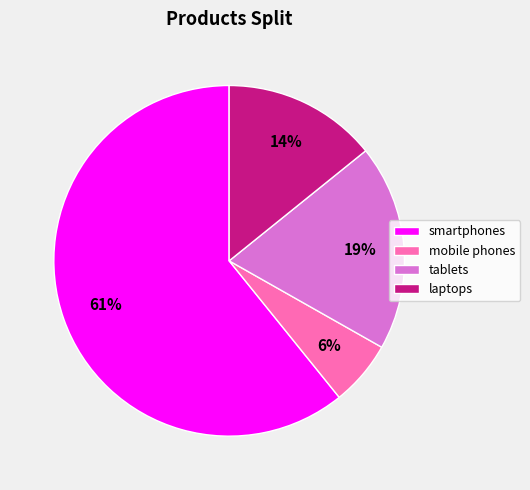

Is it true that mobile phones is 6% of the pie?

True